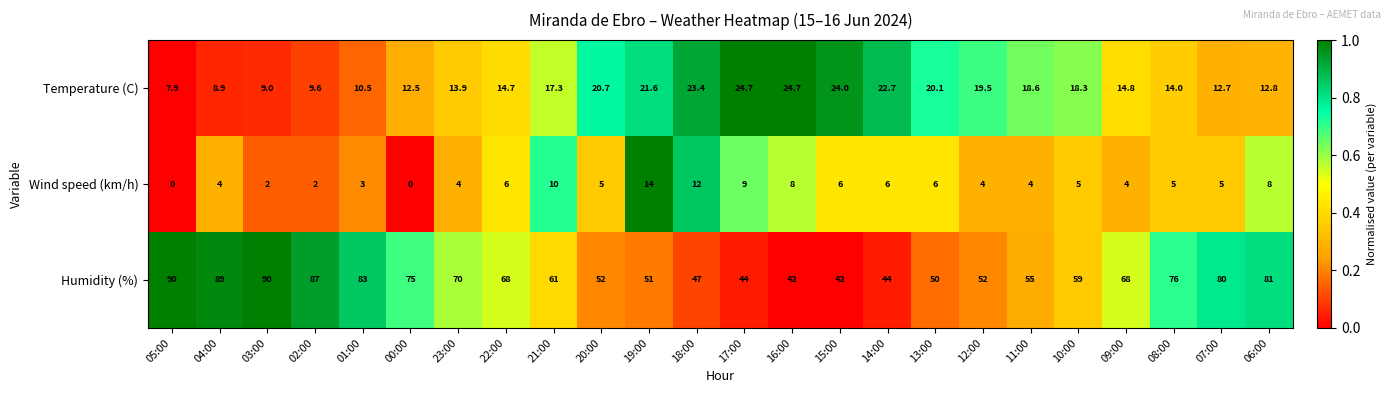

At 12:00, list the series in order from smallest to largest.

Wind speed (km/h), Temperature (C), Humidity (%)